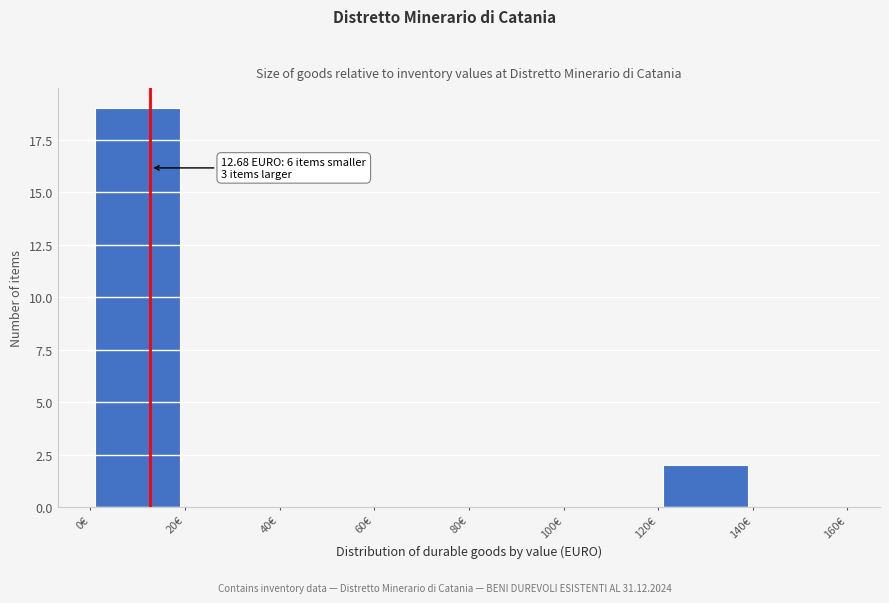

Which range on the x-axis has the tallest bar?

0 to 20